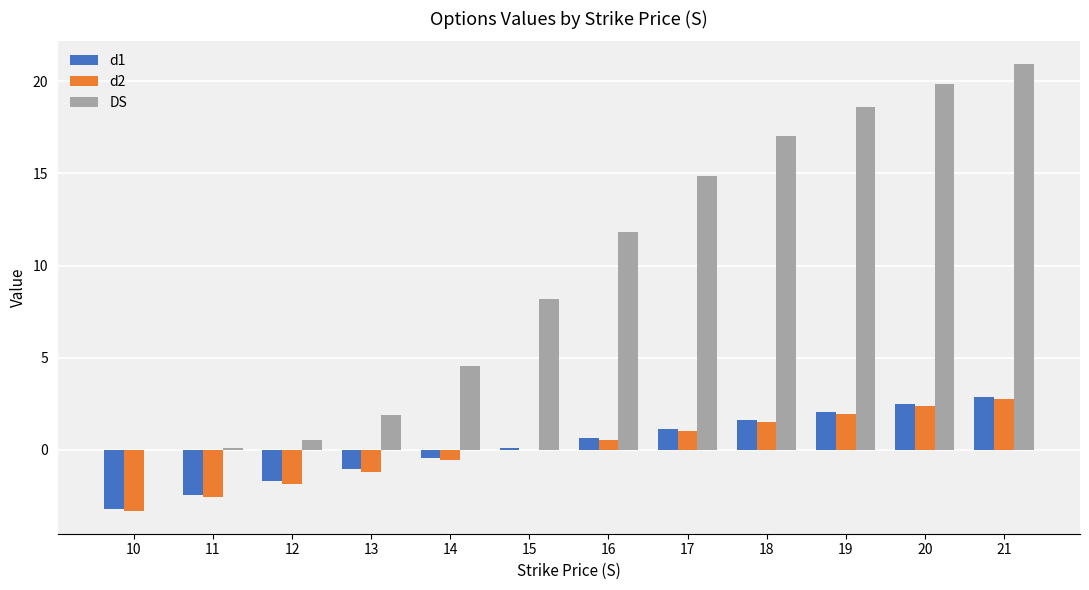

At which category does the chart reach its peak across all series?

21